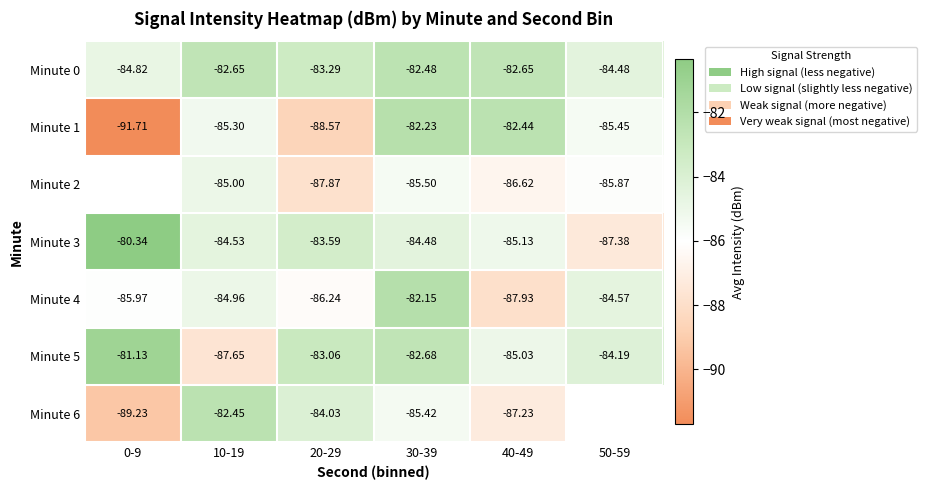

Is it true that Minute 1 equals -38.0 at 40-49?

False